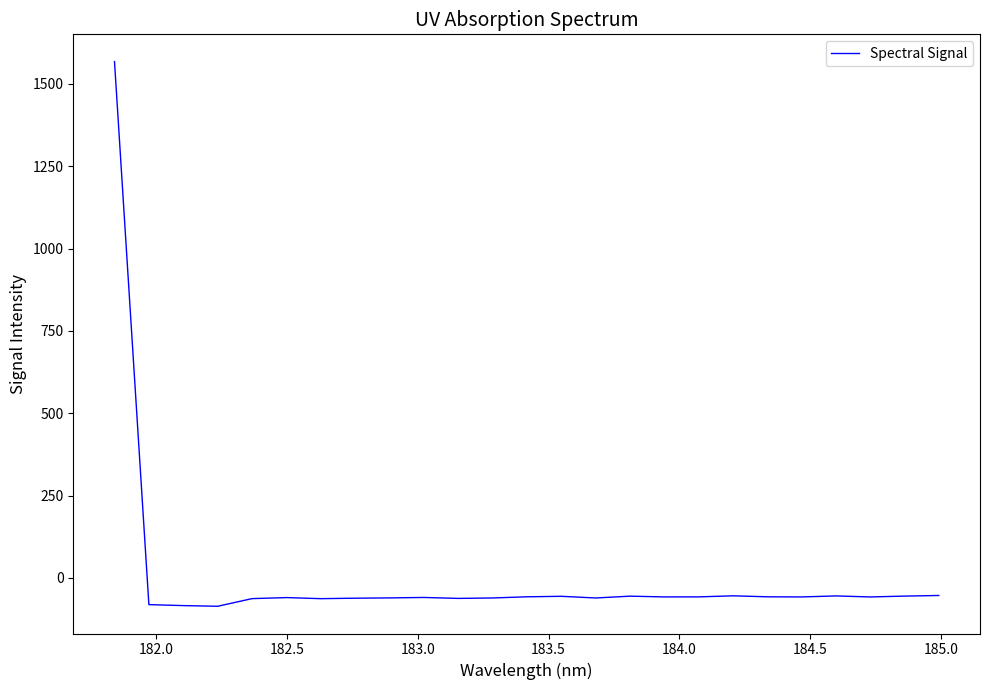

What is the maximum value shown in the chart?

1568.1